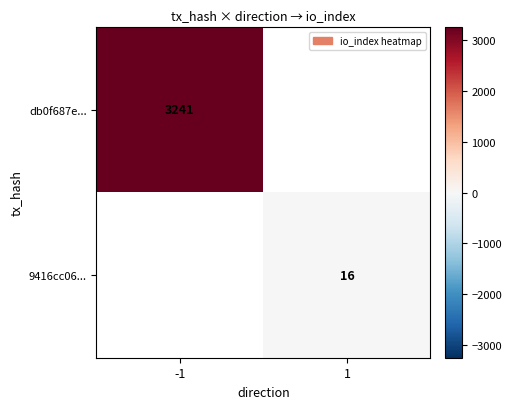

What is the maximum value shown in the chart?

3241.0